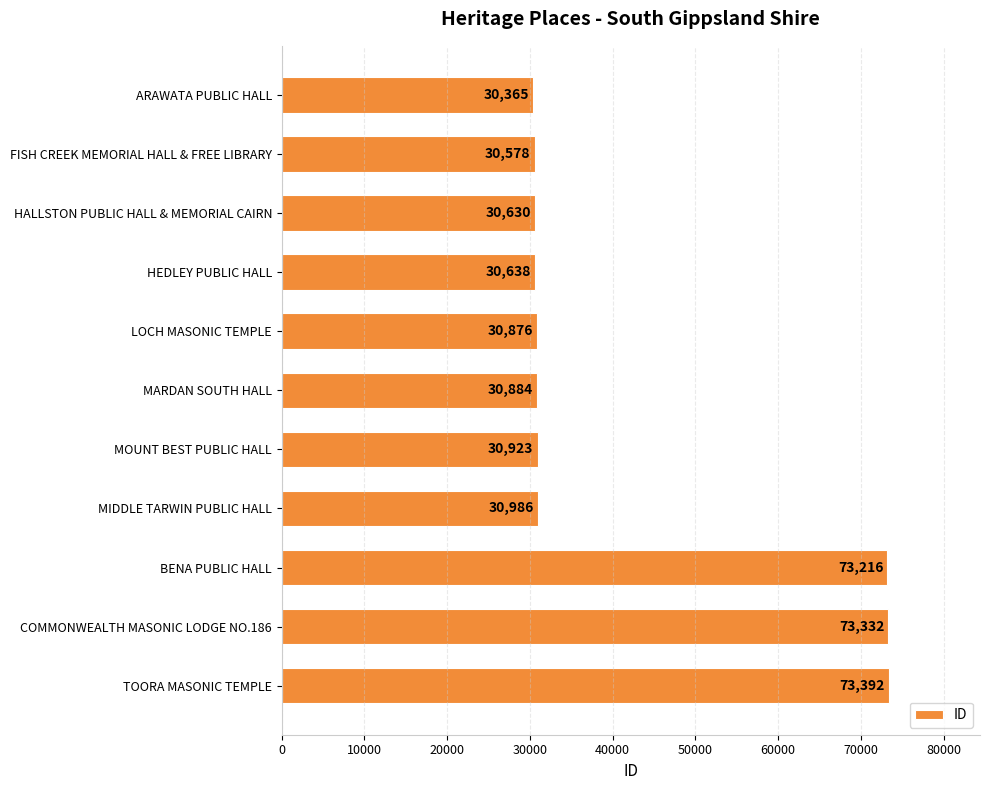

The value at BENA PUBLIC HALL is 73216. True or false?

True